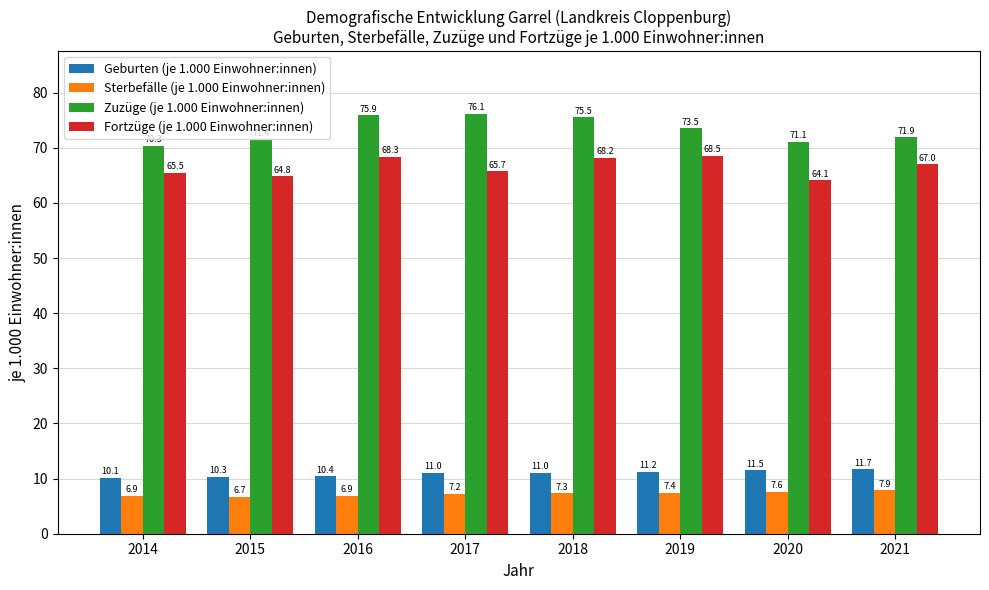

Where is Geburten (je 1.000 Einwohner:innen) nearest to the value 10?

2014